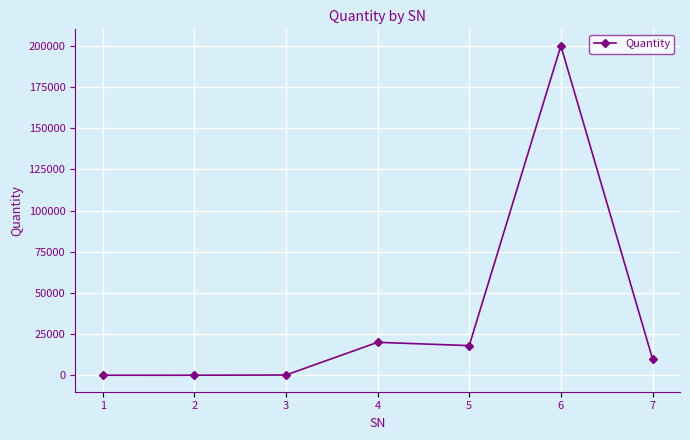

Which has a higher value, 2 or 7?

7